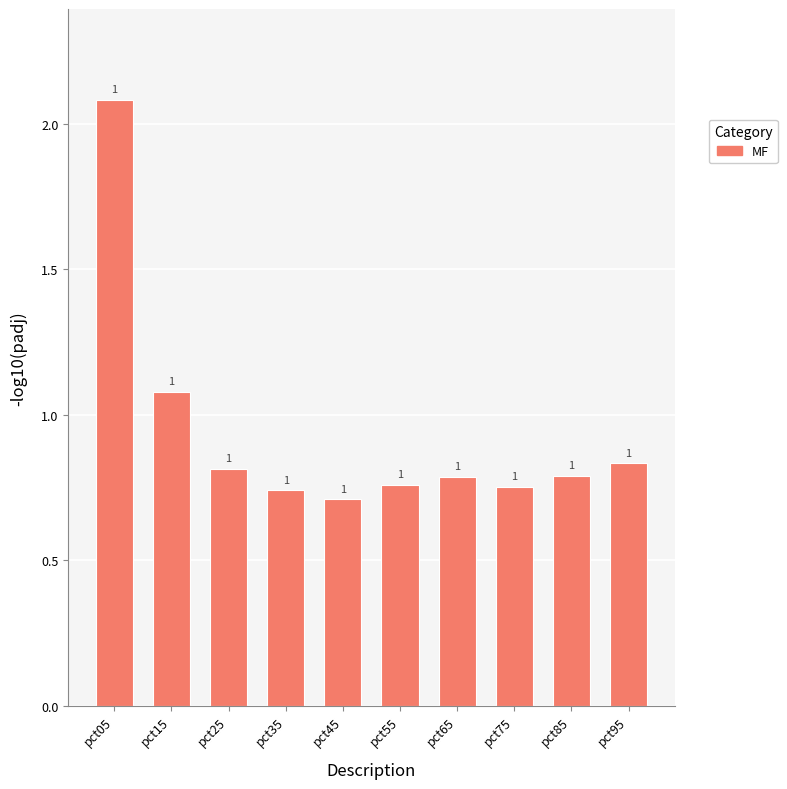

How many bars are there in total?

10